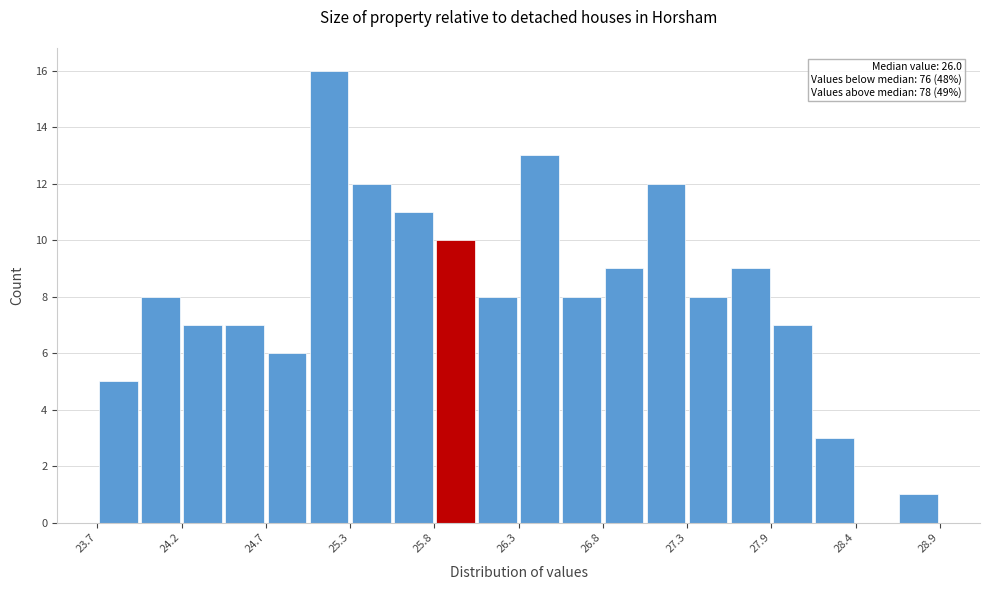

Read against the x-axis, roughly where is the centre of the tallest bar?

25.1